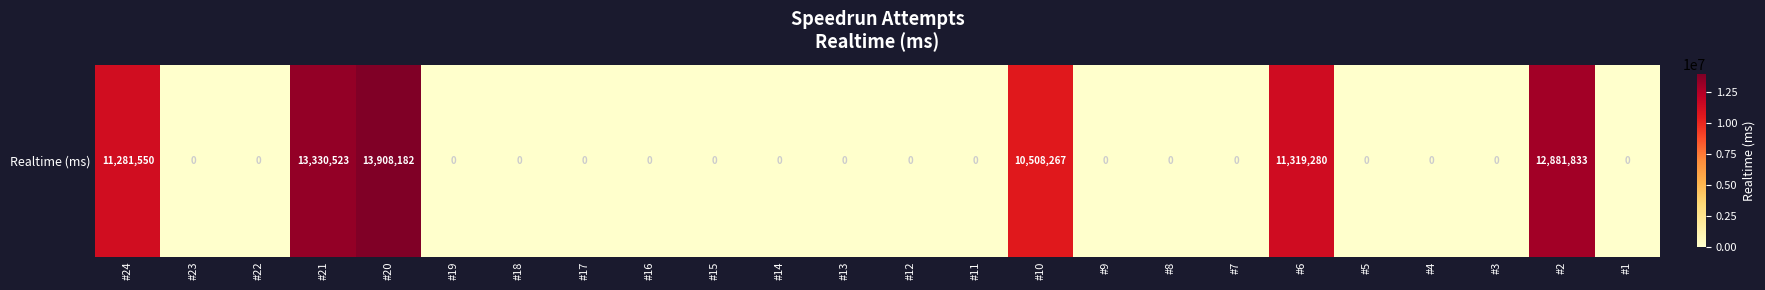

At which category does the chart reach its peak across all series?

#20